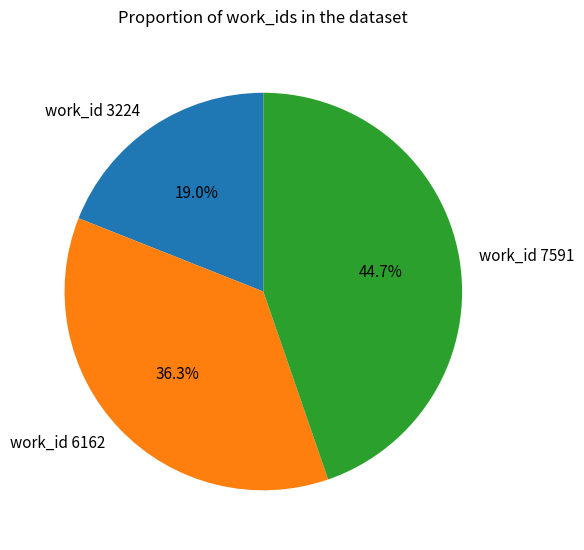

How many slices are in this pie chart?

3